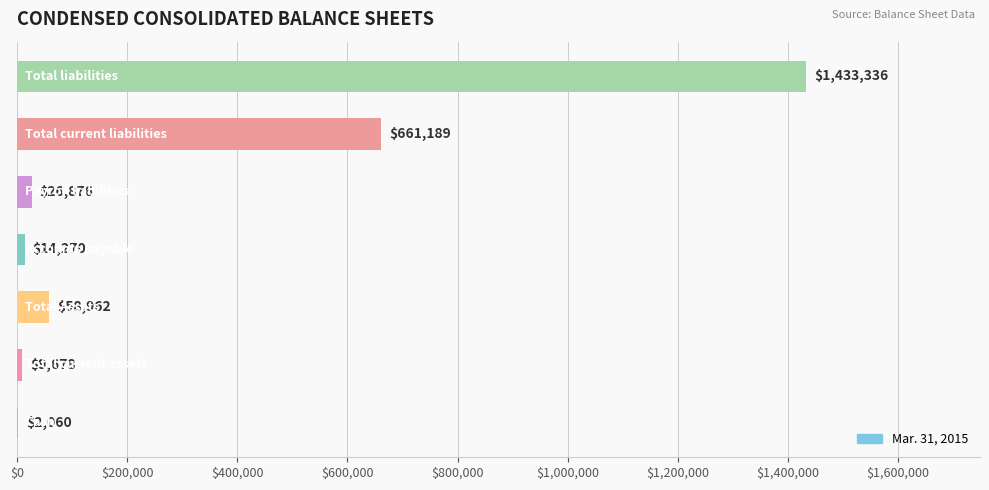

What is the greatest value displayed?

1433336